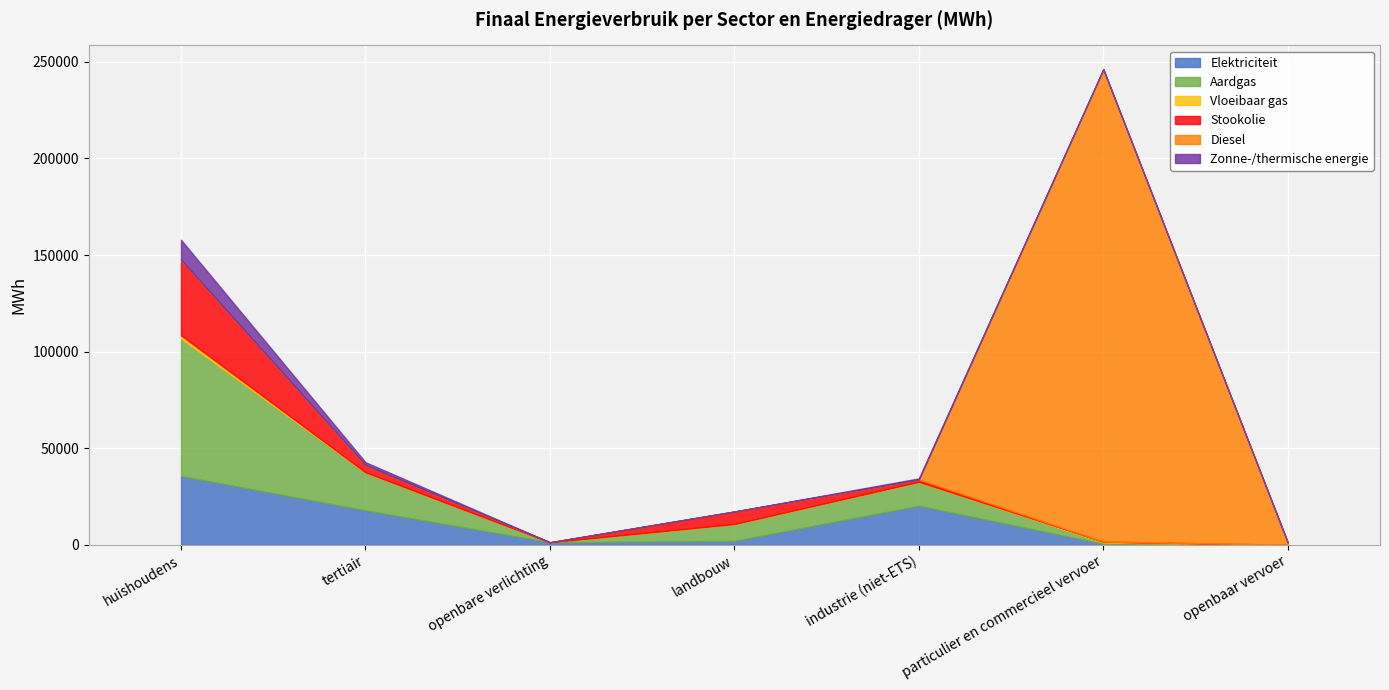

Reading left to right, extract all data points from this chart.

Elektriciteit: huishoudens=35578.5	tertiair=17806.2	openbare verlichting=1273.8	landbouw=1995.3	industrie (niet-ETS)=20183.0	particulier en commercieel vervoer=477.7	openbaar vervoer=16.8
Aardgas: huishoudens=71143.2	tertiair=19654.0	openbare verlichting=0.0	landbouw=8669.6	industrie (niet-ETS)=12277.9	particulier en commercieel vervoer=720.2	openbaar vervoer=0.0
Vloeibaar gas: huishoudens=1722.5	tertiair=76.8	openbare verlichting=0.0	landbouw=74.4	industrie (niet-ETS)=137.5	particulier en commercieel vervoer=464.6	openbaar vervoer=0.0
Stookolie: huishoudens=39124.5	tertiair=3737.1	openbare verlichting=0.0	landbouw=6473.4	industrie (niet-ETS)=1206.1	particulier en commercieel vervoer=0.0	openbaar vervoer=0.0
Diesel: huishoudens=0.0	tertiair=0.0	openbare verlichting=0.0	landbouw=0.0	industrie (niet-ETS)=0.0	particulier en commercieel vervoer=244579.7	openbaar vervoer=1195.6
Zonne-/thermische energie: huishoudens=10322.3	tertiair=1475.2	openbare verlichting=0.0	landbouw=0.0	industrie (niet-ETS)=565.8	particulier en commercieel vervoer=0.0	openbaar vervoer=0.0